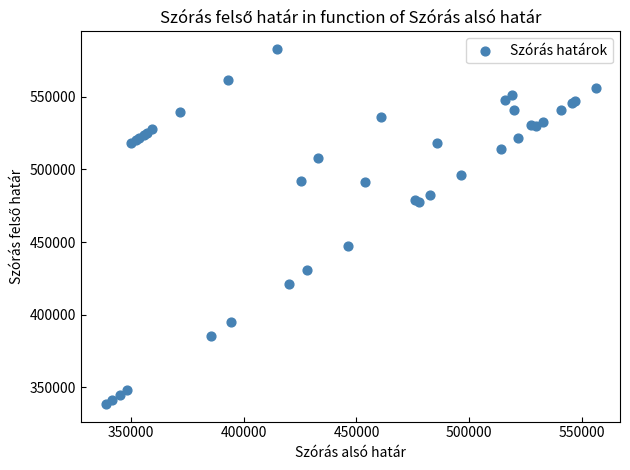

What Y value in the scatter plot is closest to 460729?

447217